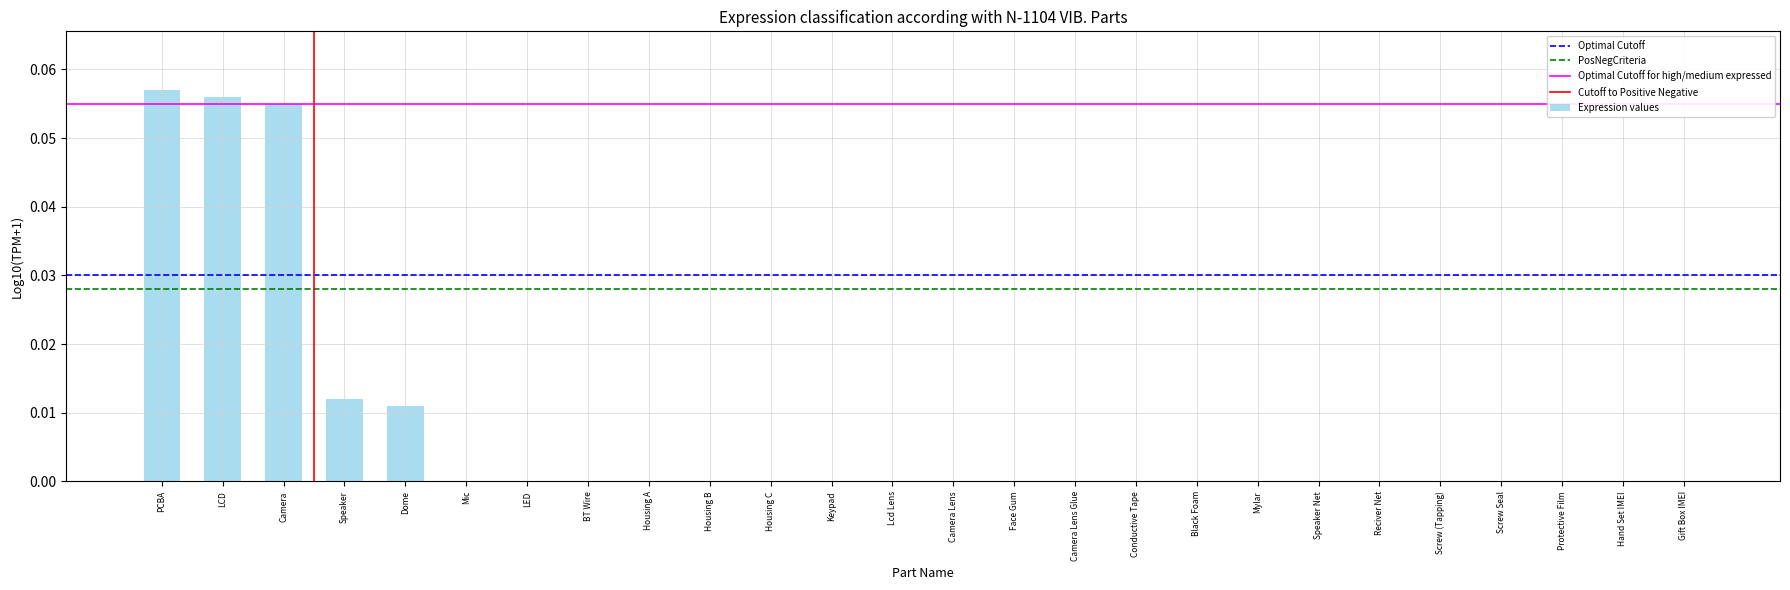

Between Mylar and Camera, which is larger?

Camera